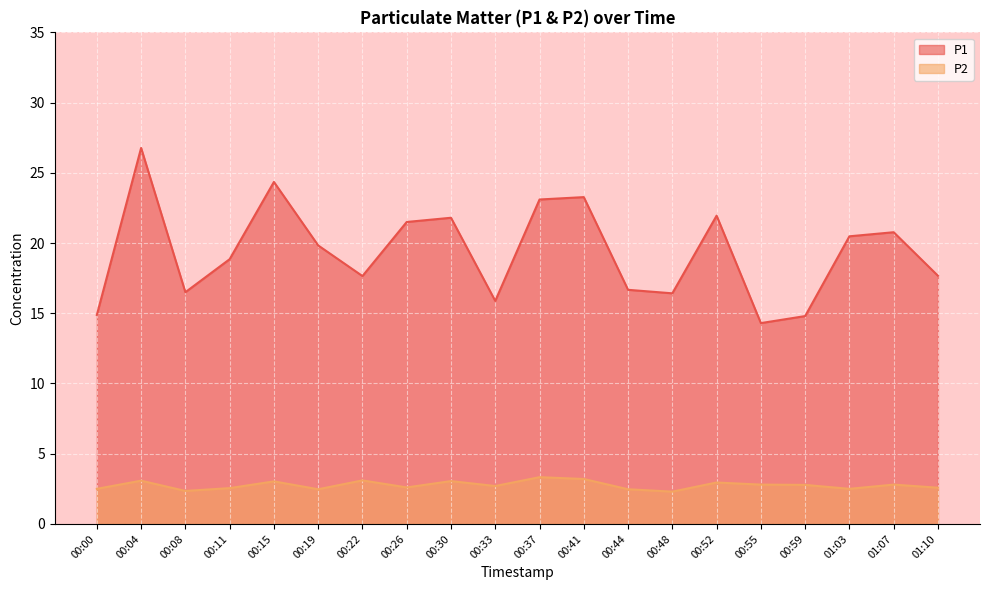

At which category is the sum across all series the highest?

00:04